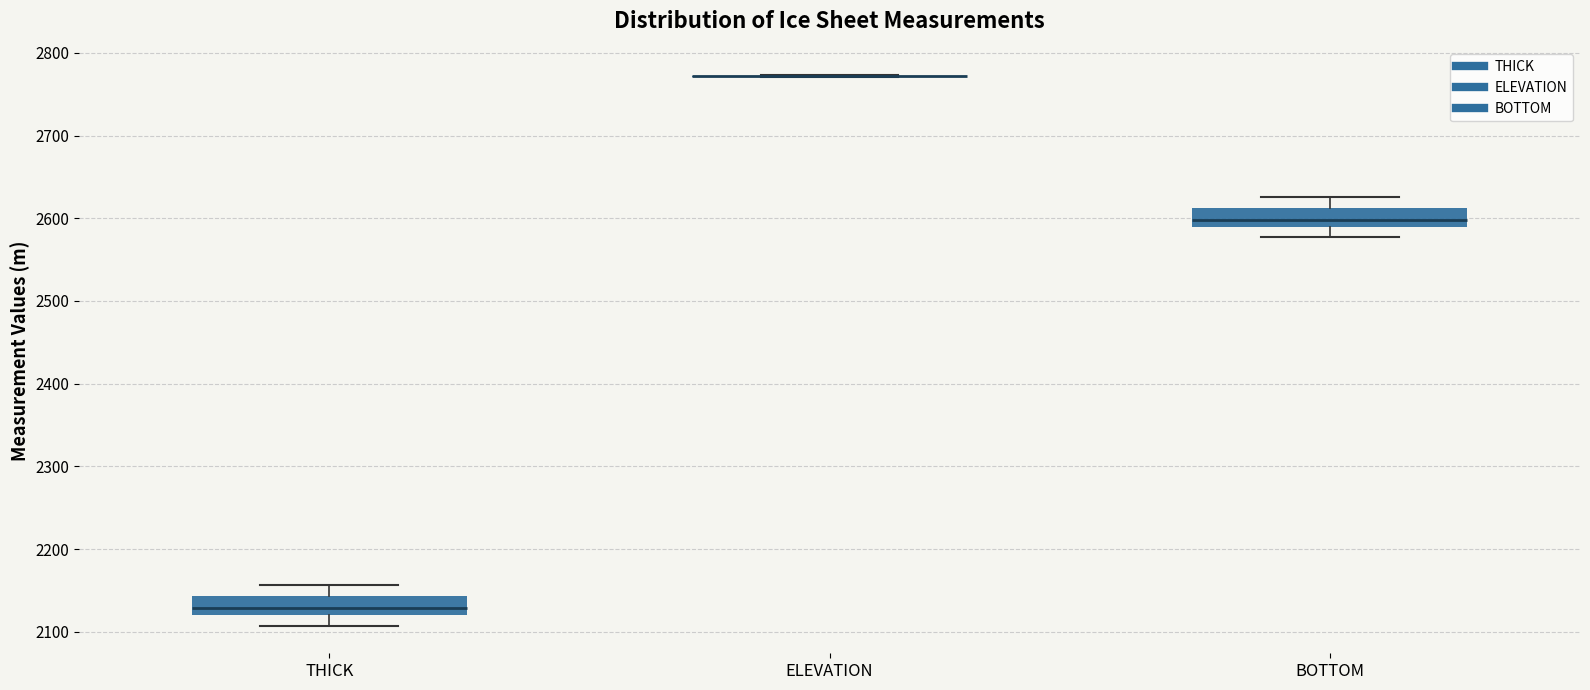

Where does the median line of the box for THICK sit on the y-axis? The values are not printed on the chart, so give them approximately, as read against the axis.

2130